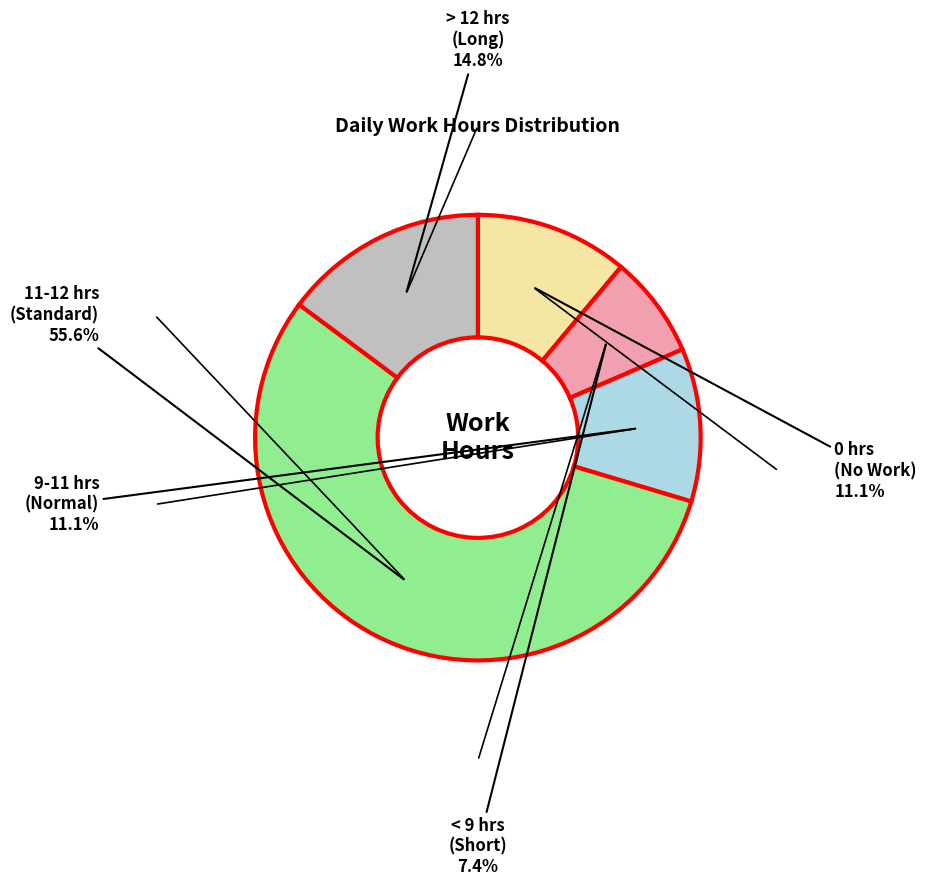

Is there any slice that represents more than half of the pie?

Yes